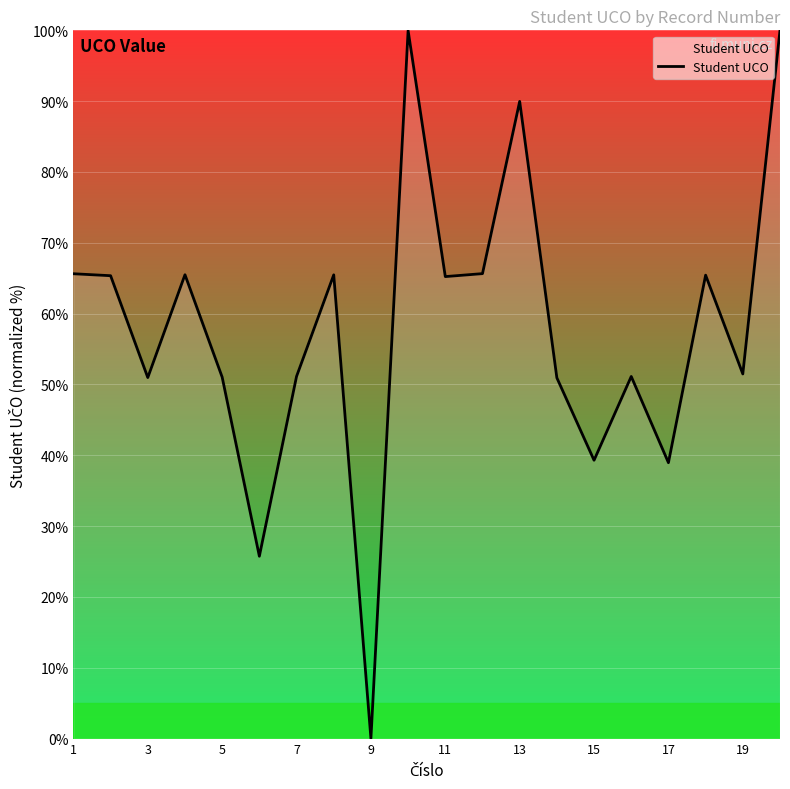

What is the maximum value shown in the chart?

100.0